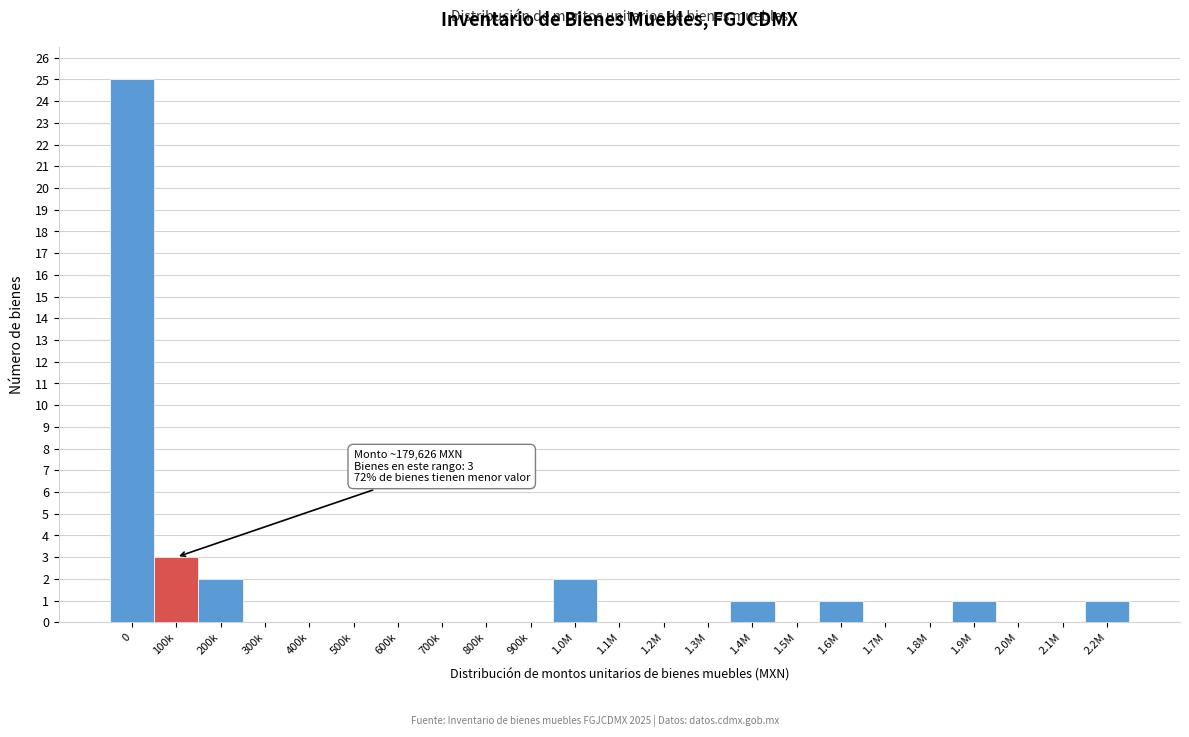

What is the greatest value displayed?

25